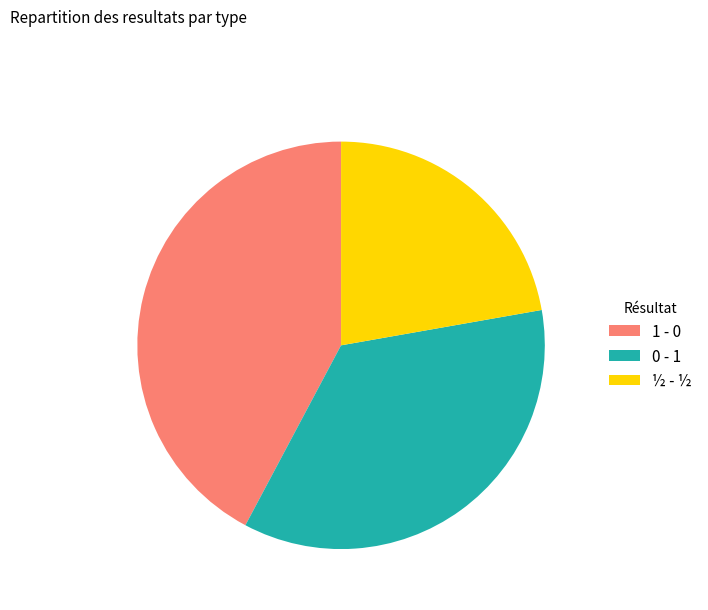

Rank the categories by value from highest to lowest.

1 - 0, 0 - 1, ½ - ½